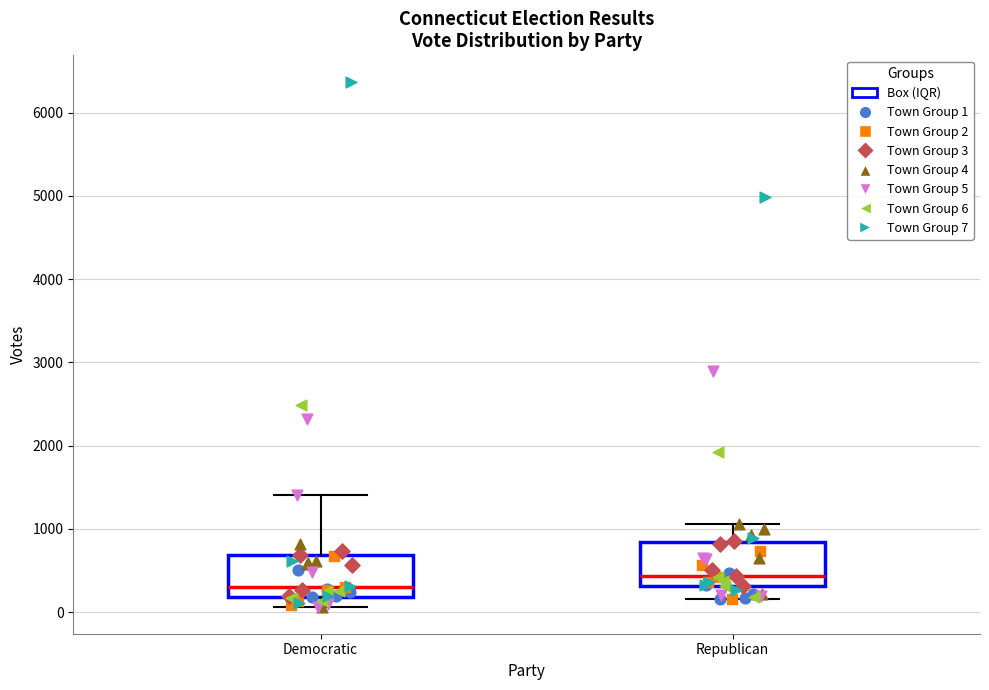

Reading left to right, read every box against the y-axis: the position of its median line, the range the box covers, and the ends of its whiskers. The values are not printed on the chart, so give them approximately, as read against the axis.

Democratic: median 300, box 200 to 700, whiskers 100 to 1400
Republican: median 400, box 300 to 800, whiskers 200 to 1100